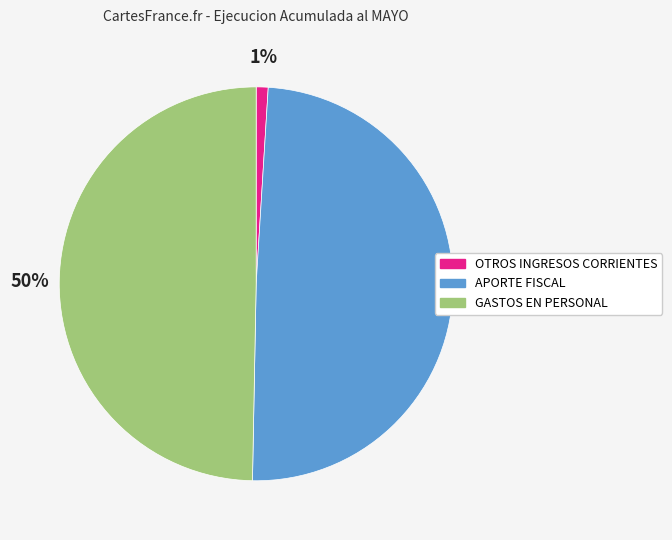

How many segments does this pie chart have?

3